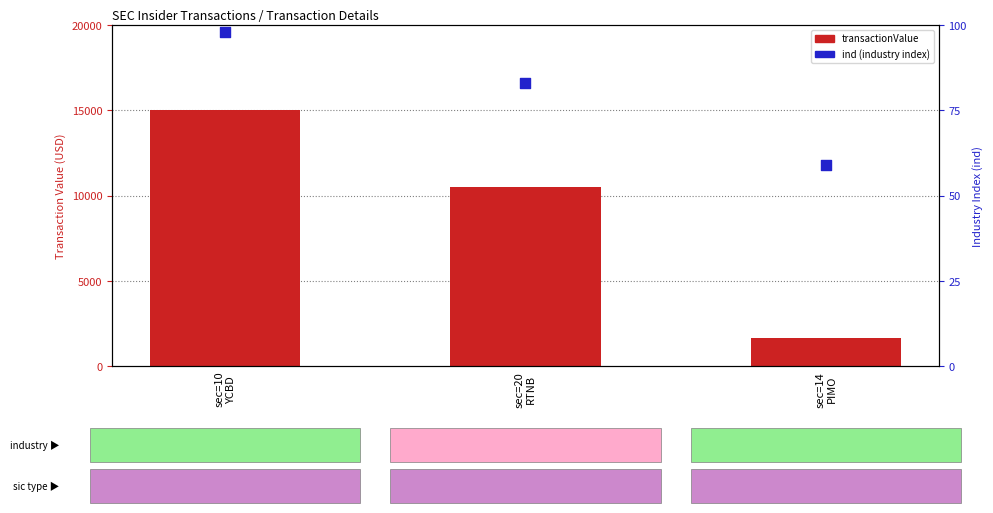

What are all the series names shown in the legend?

transactionValue, ind